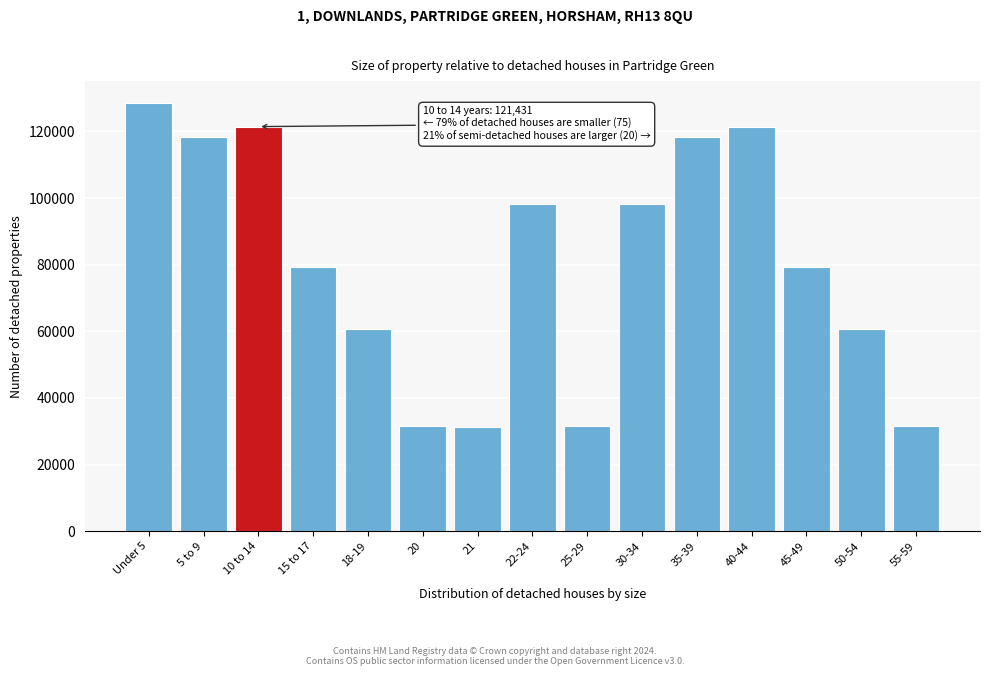

Which has a higher value, 35-39 or 18-19?

35-39